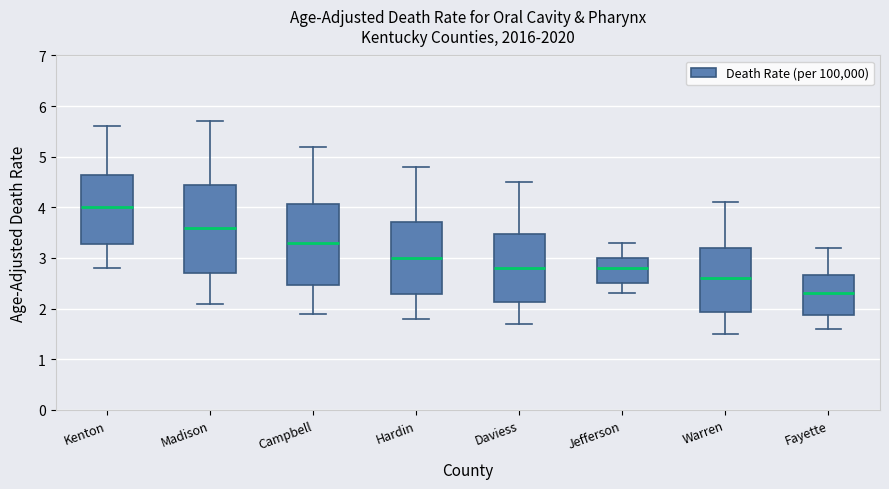

Reading left to right, transcribe this box plot: for each box, give where its median line is, the range the box spans, and where its two whiskers end, as read against the y-axis. The values are not printed on the chart, so give them approximately, as read against the axis.

Kenton: median 4.0, box 3.3 to 4.6, whiskers 2.8 to 5.6
Madison: median 3.6, box 2.7 to 4.4, whiskers 2.1 to 5.7
Campbell: median 3.3, box 2.5 to 4.1, whiskers 1.9 to 5.2
Hardin: median 3.0, box 2.3 to 3.7, whiskers 1.8 to 4.8
Daviess: median 2.8, box 2.1 to 3.5, whiskers 1.7 to 4.5
Jefferson: median 2.8, box 2.5 to 3.0, whiskers 2.3 to 3.3
Warren: median 2.6, box 1.9 to 3.2, whiskers 1.5 to 4.1
Fayette: median 2.3, box 1.9 to 2.7, whiskers 1.6 to 3.2